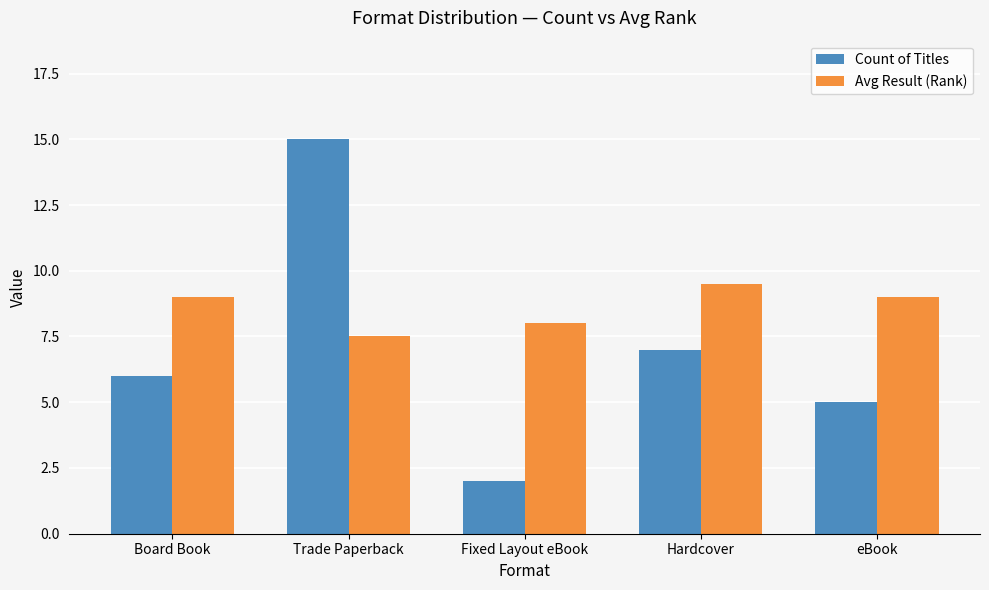

At which label is Count of Titles closest to 8?

Hardcover